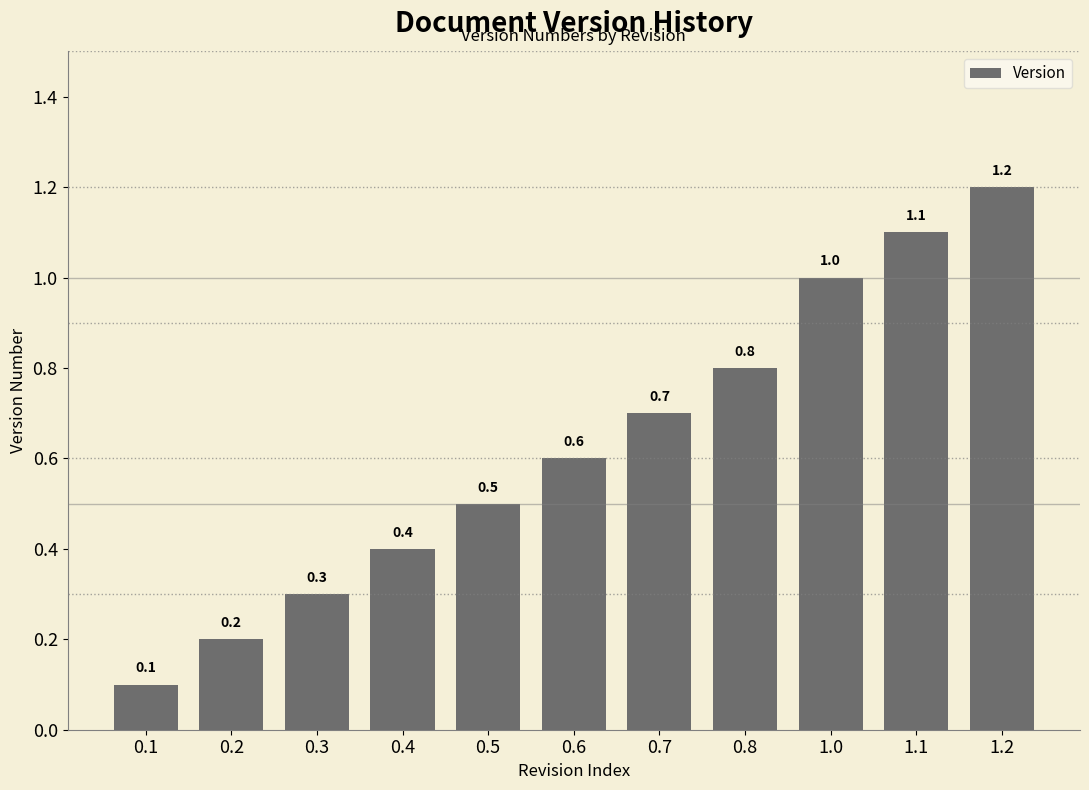

Approximately how many times larger is the value at 0.4 compared to 1.2?

0.3